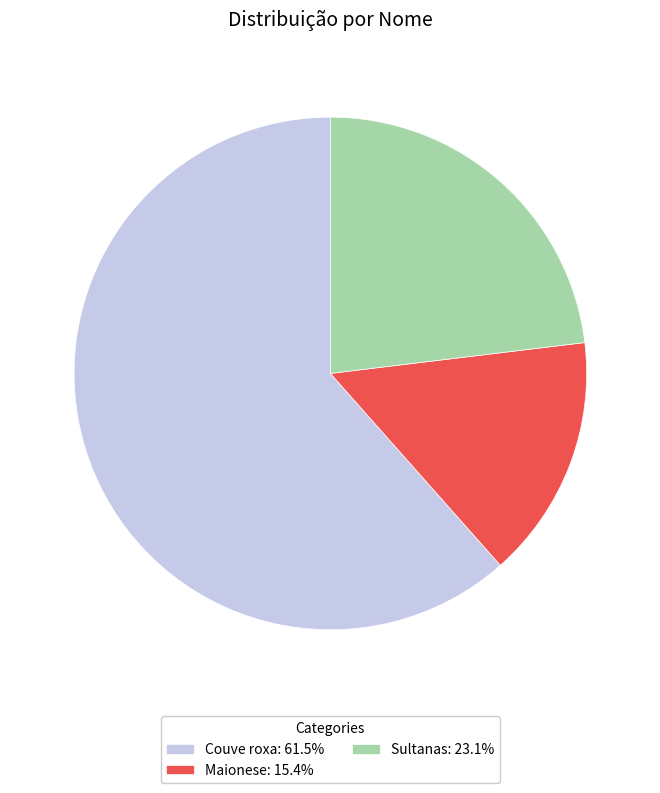

Rank the categories by value from lowest to highest.

Maionese, Sultanas, Couve roxa